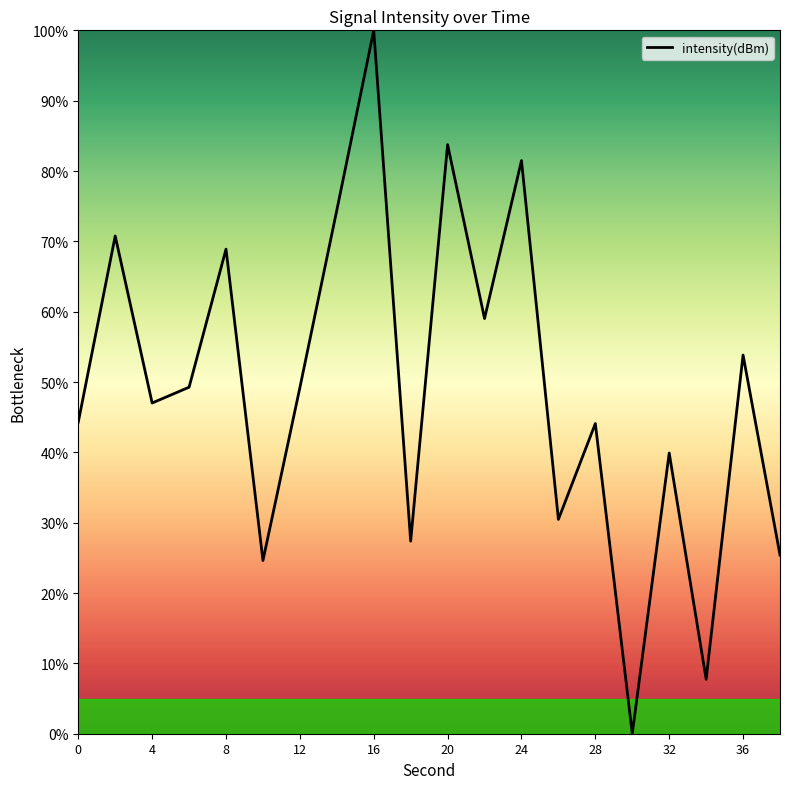

What is the greatest value displayed?

100.0